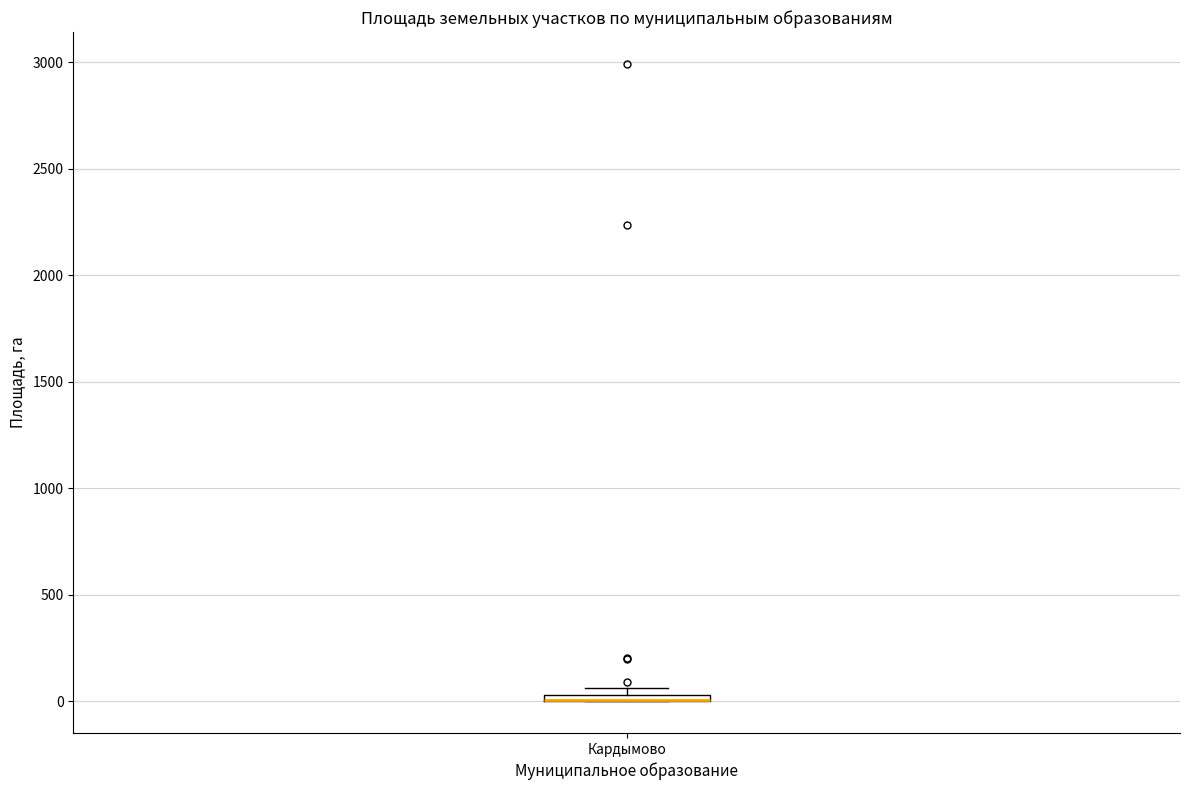

Where is the lower edge of the box for Кардымово on the y-axis? The values are not printed on the chart, so give them approximately, as read against the axis.

0